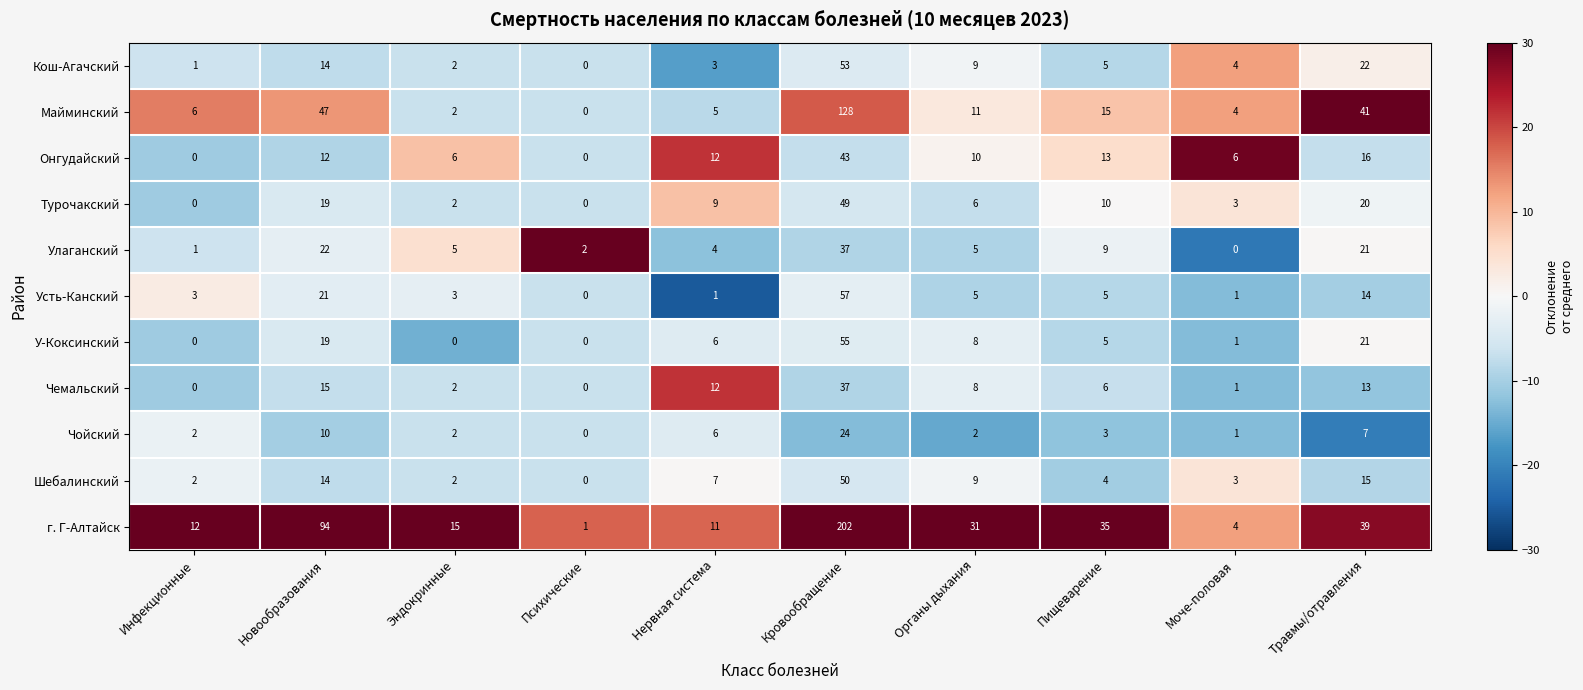

What is the sum of the Онгудайский values at Эндокринные and Новообразования?

18